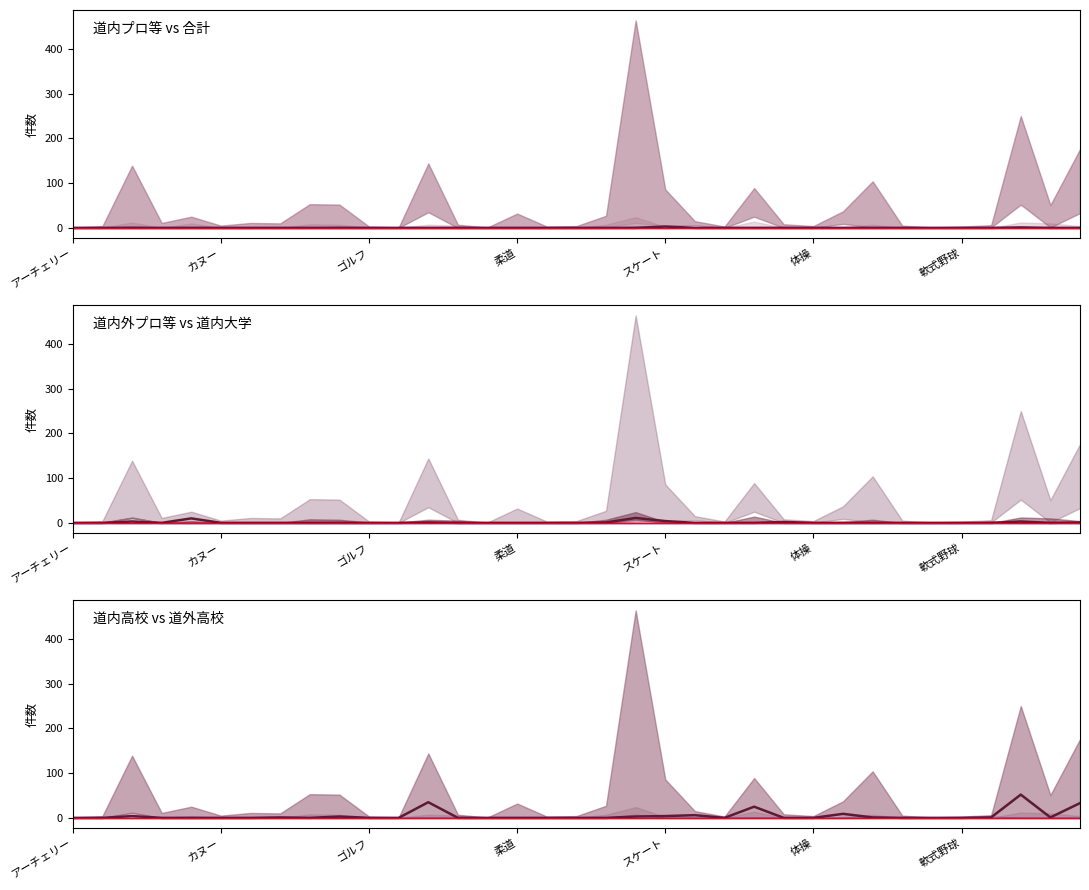

Which series has the largest range (max minus min)?

道内高校件数